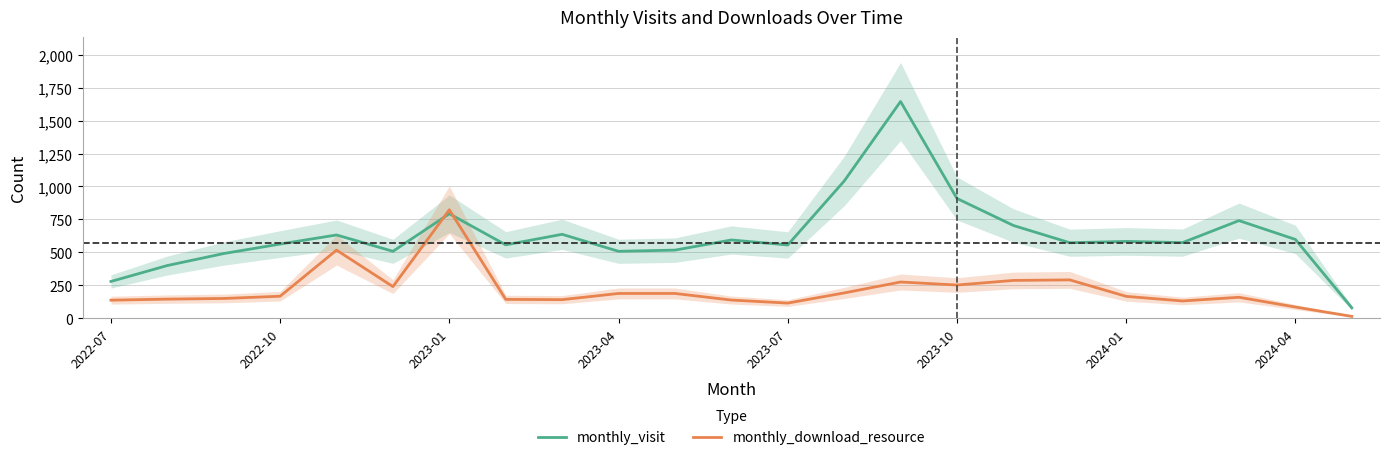

How many values in the monthly_visit series exceed 574?

11